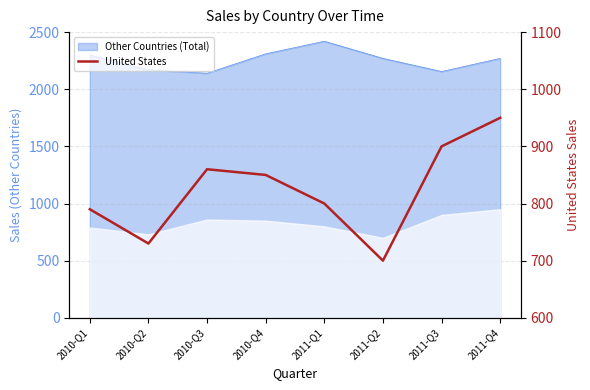

True or false: there are more than 2 points higher than both neighbors.

False